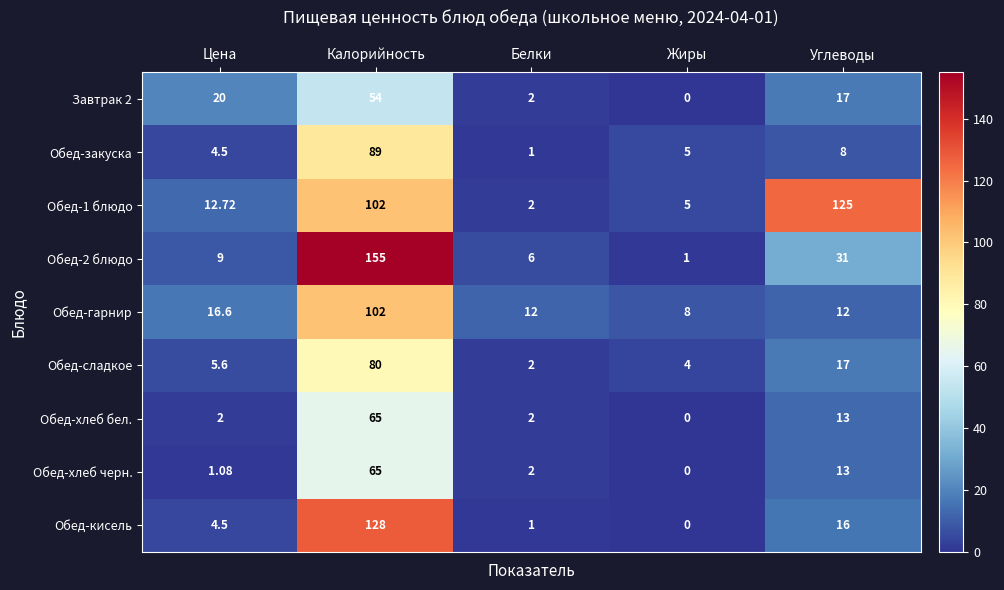

At which category is the sum across all series the highest?

Калорийность